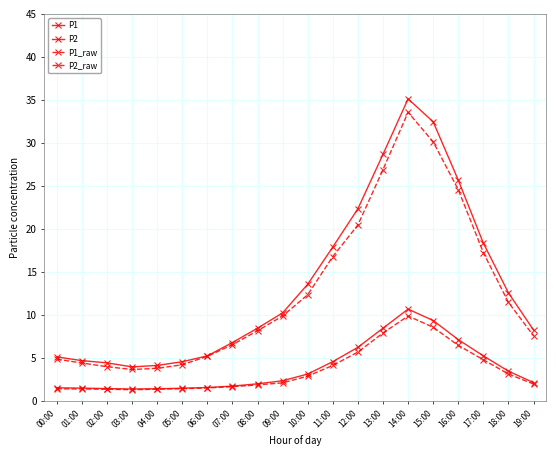

How many lines are shown in the chart?

4